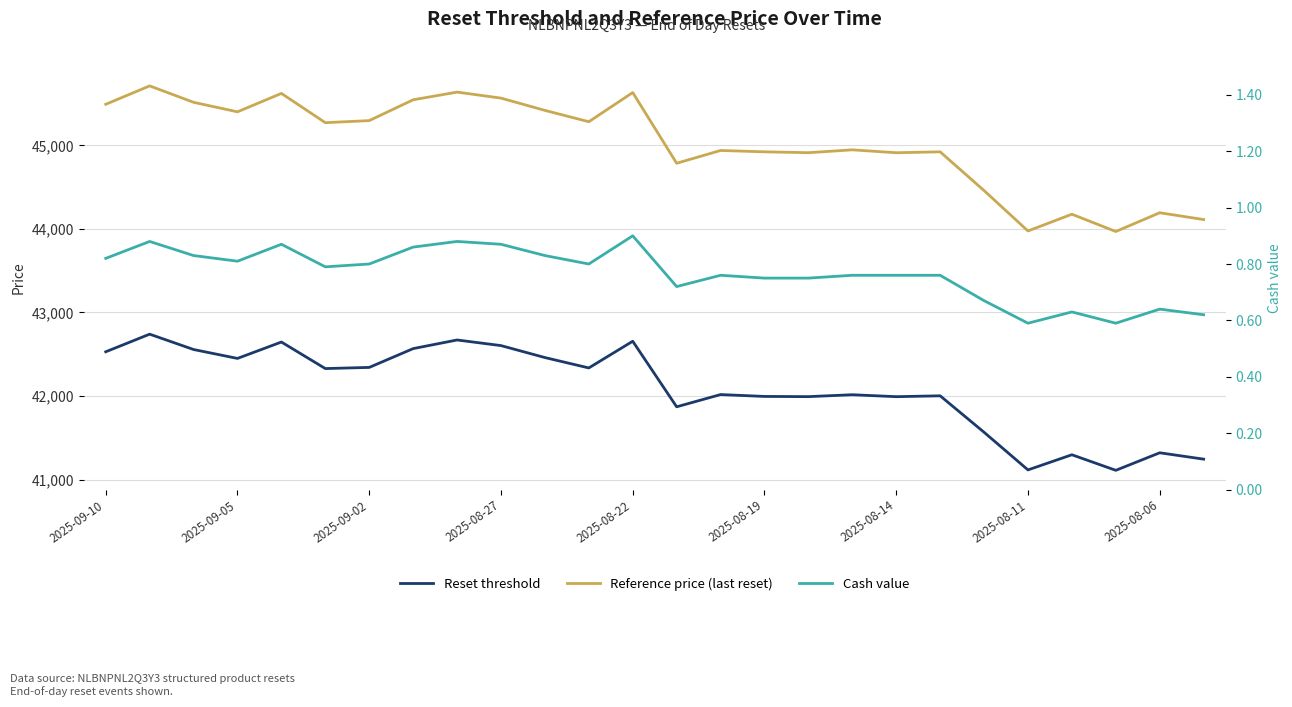

What is the sum of all Reset threshold values?

1094425.2